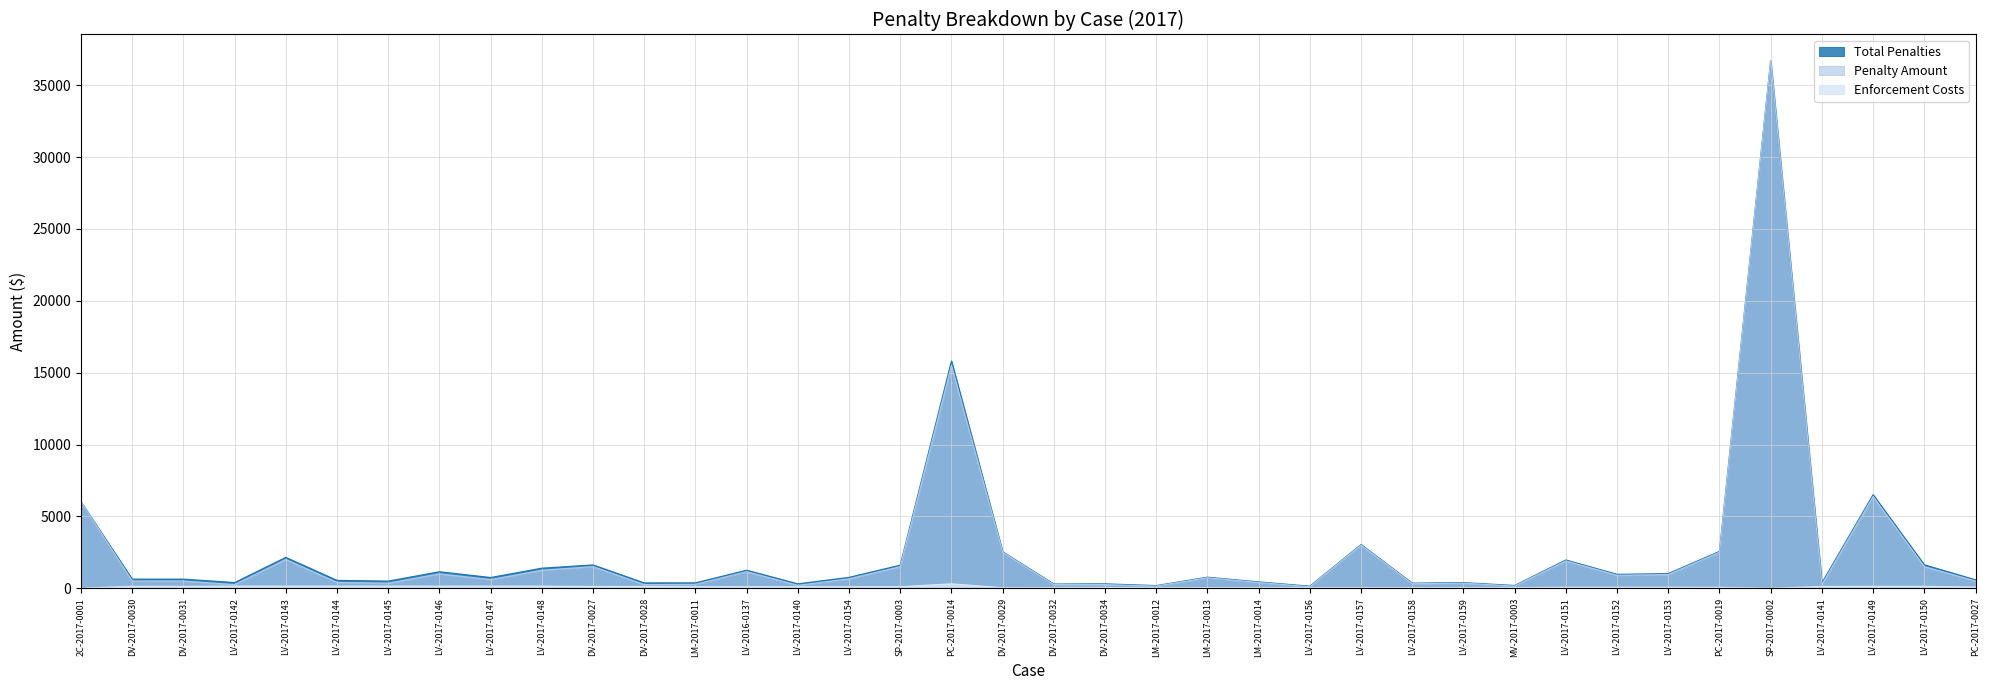

At which label does Total Penalties reach its minimum?

LV-2017-0156